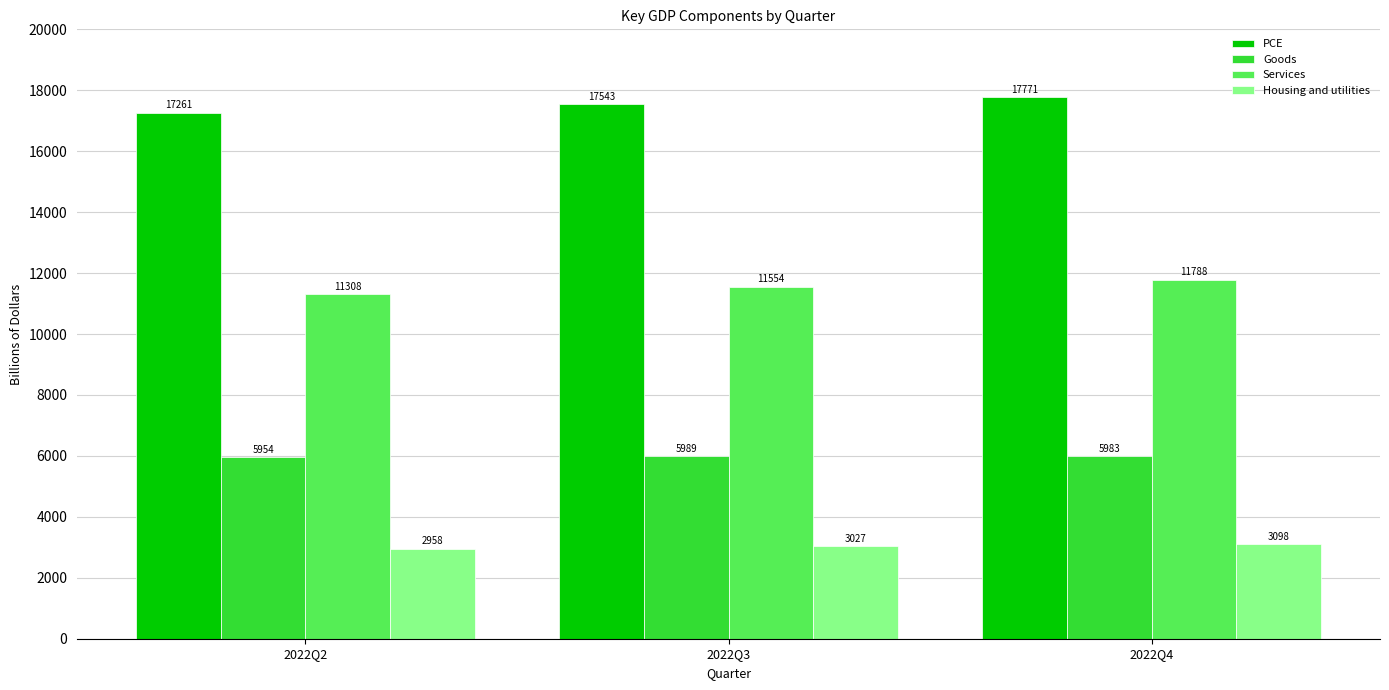

At which category does the chart reach its minimum across all series?

2022Q2